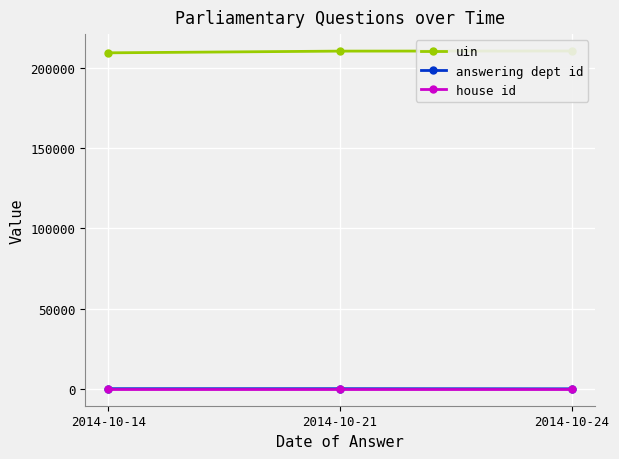

Which label corresponds to the smallest value in the chart?

2014-10-24